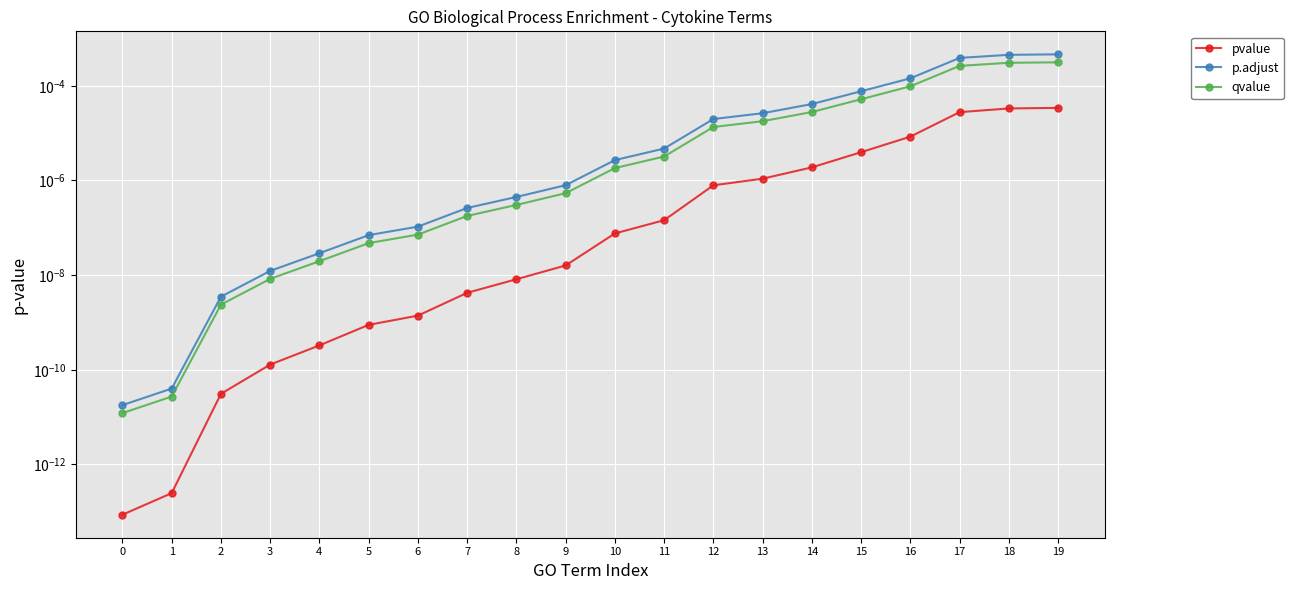

Between 4 and 8, which series saw the biggest shift?

p.adjust